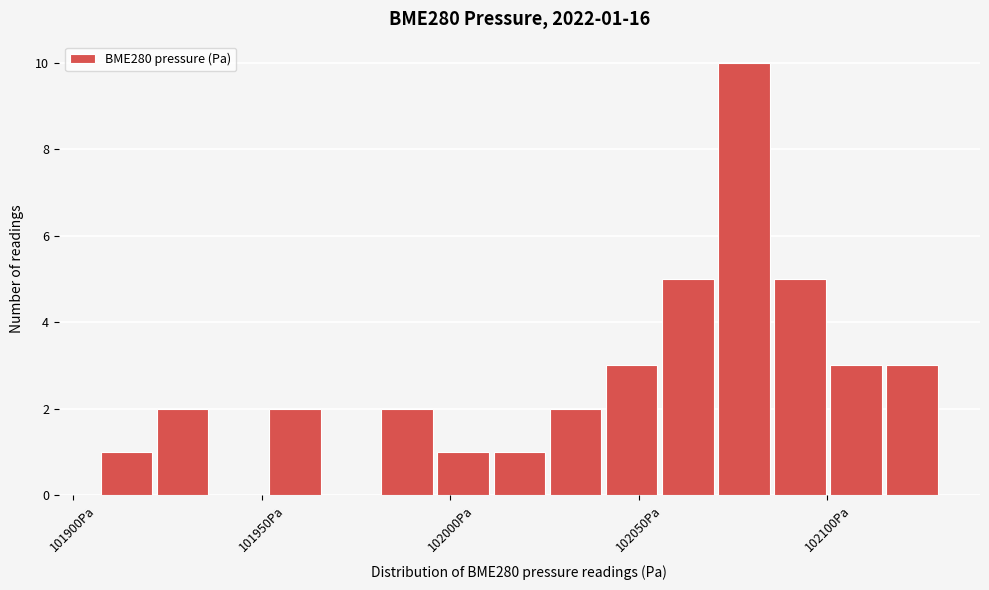

Around what value on the x-axis is the tallest bar? Give the approximate position of its centre, as read against the axis.

102080